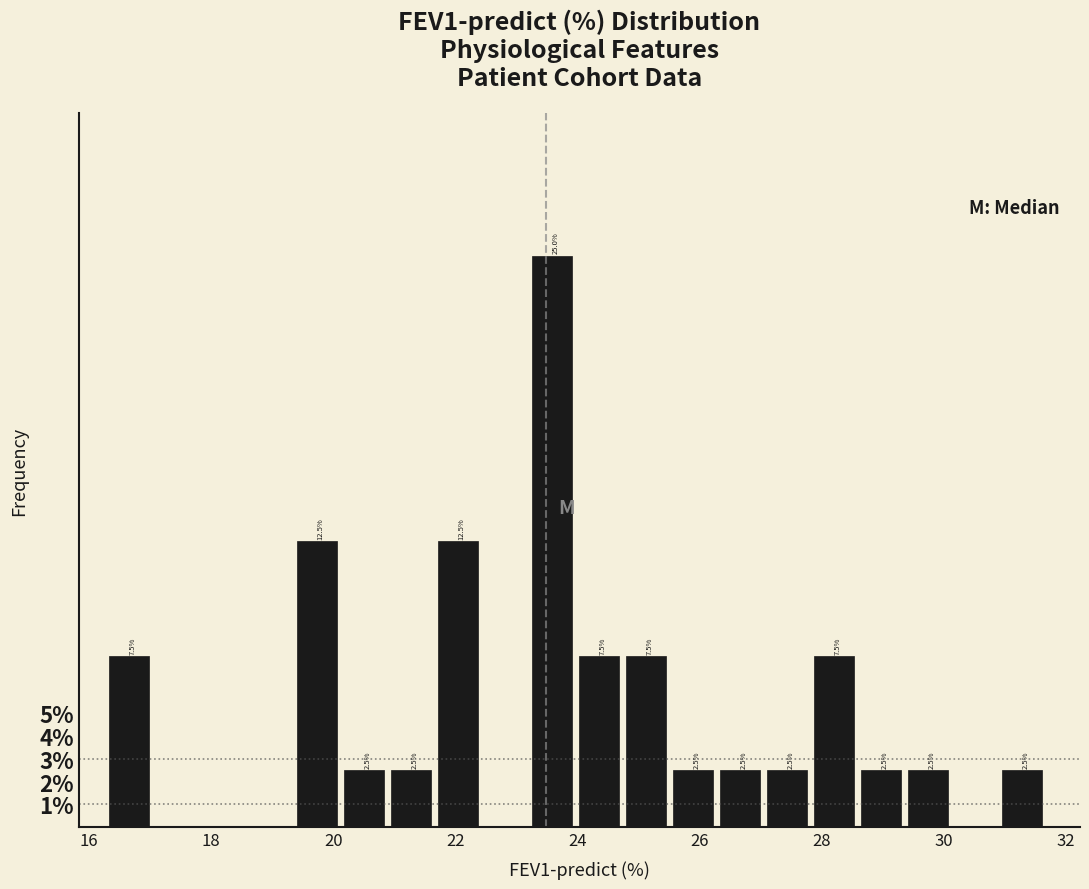

Read against the x-axis, roughly where is the centre of the tallest bar?

23.6